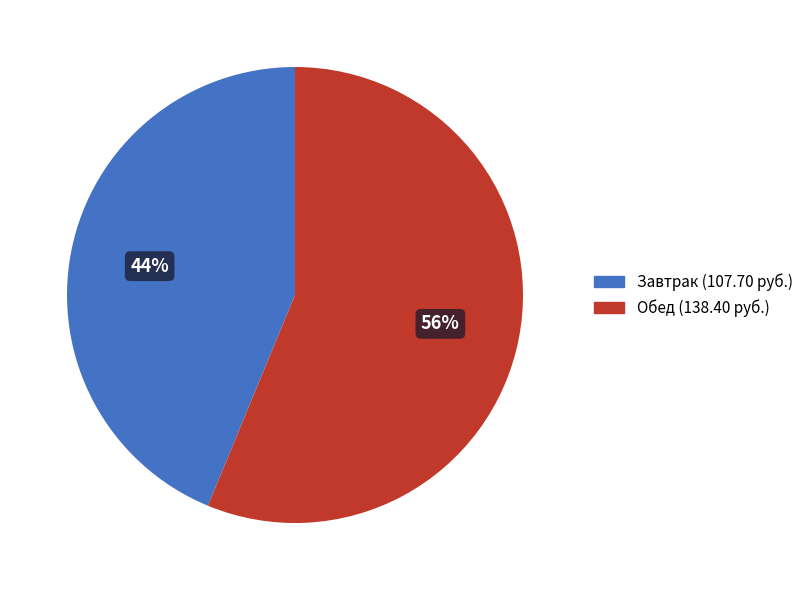

Do Завтрак and Обед together represent more than half of the pie?

Yes